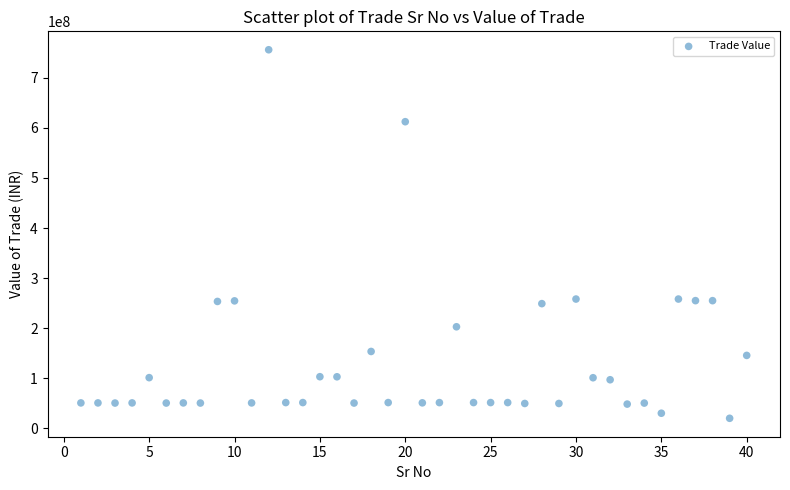

What is the range of X values (max minus min)?

39.0